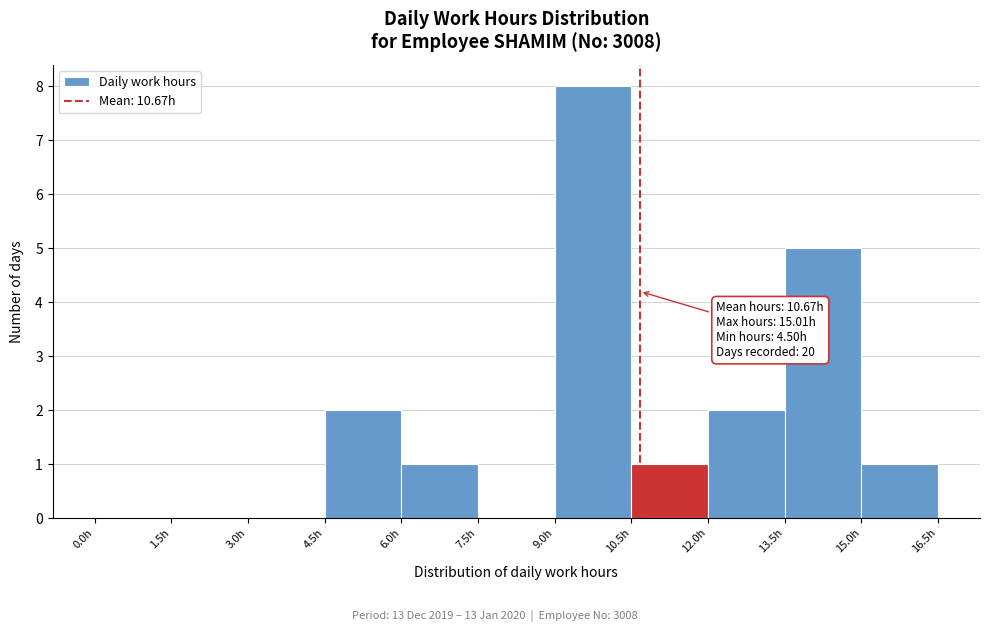

Which range on the x-axis has the tallest bar?

9.0 to 10.5